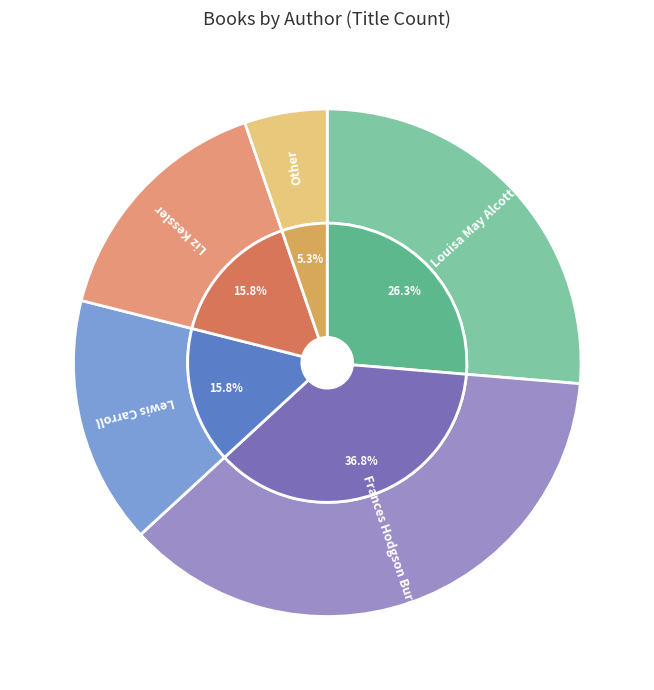

True or false: Frances Hodgson Burnett accounts for 37% of the total.

True